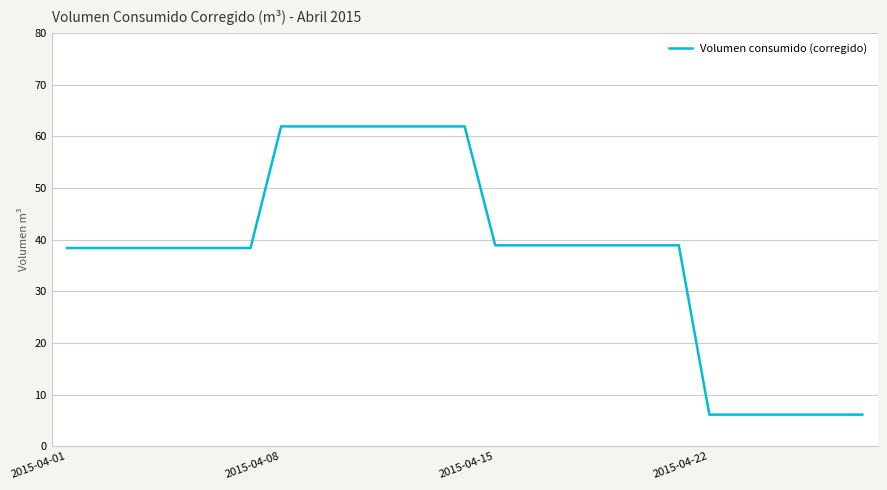

What is the difference between the maximum and minimum values?

55.8